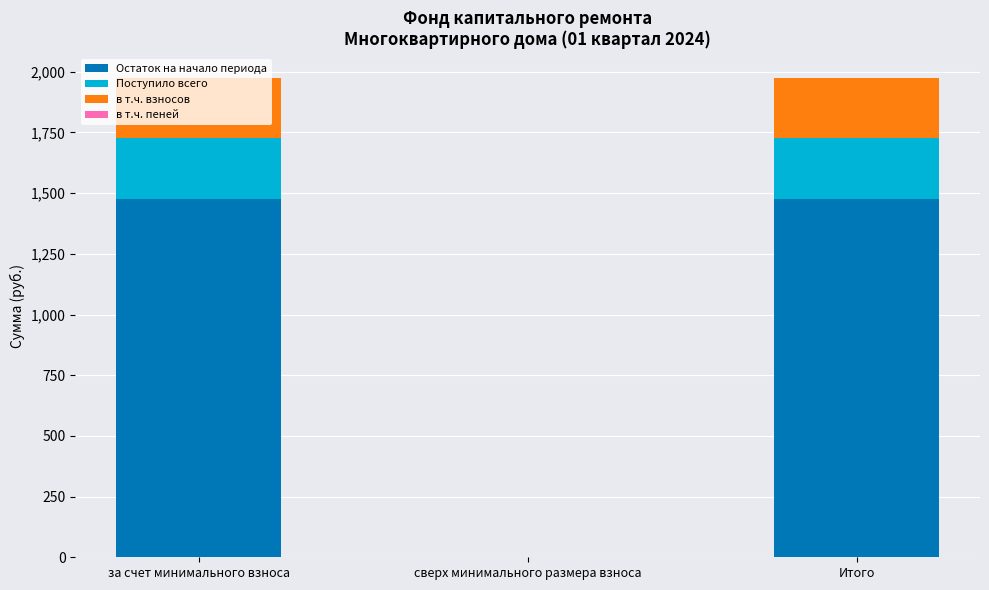

What is the label of the 1st bar from the left?

за счет минимального взноса